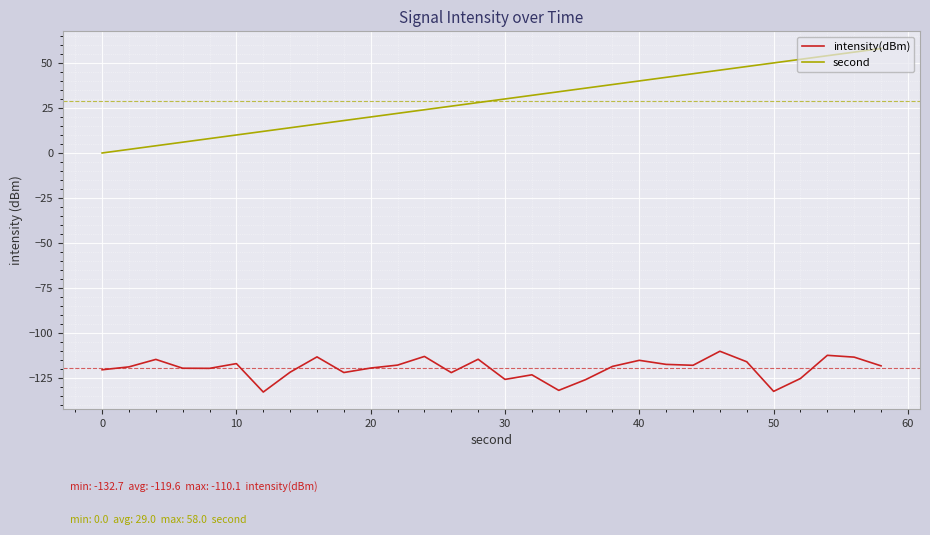

Which series has the widest spread of values?

second